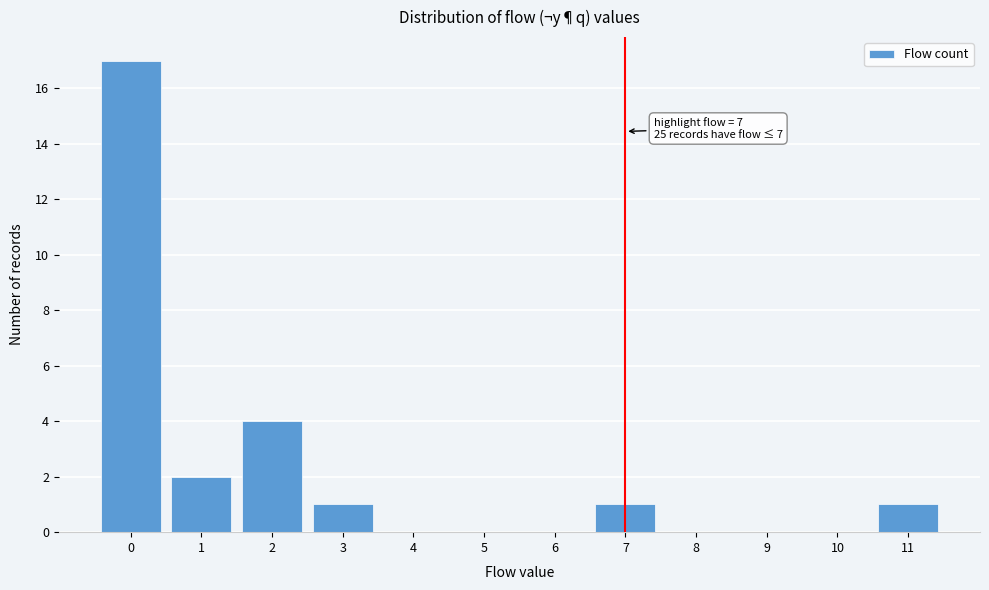

Over which range of the x-axis is the bar tallest?

-0.5 to 0.5